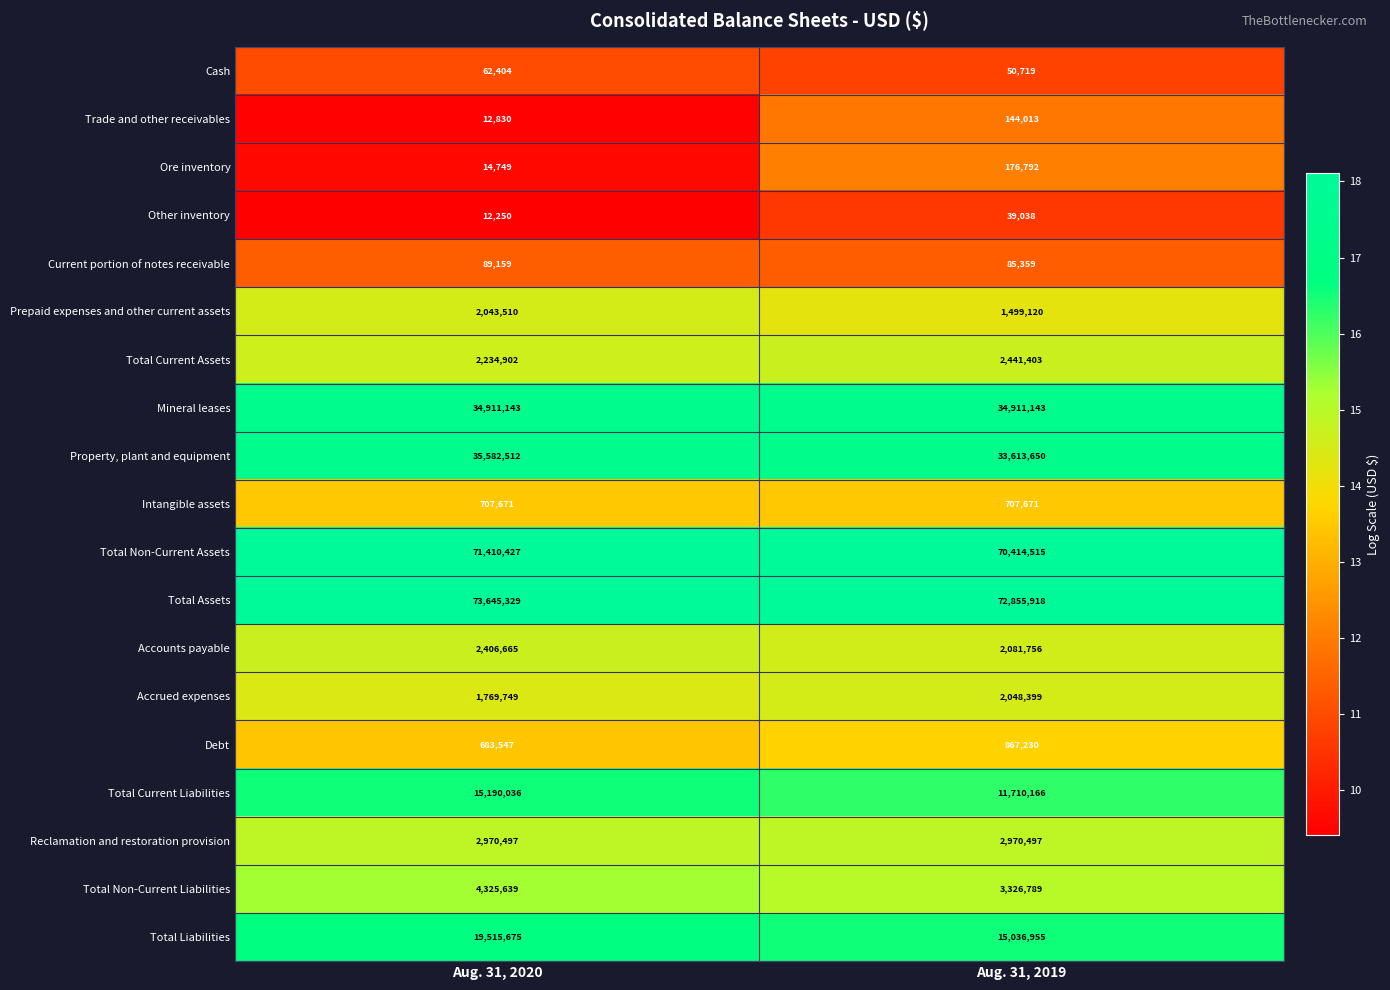

Read the Total Current Assets value at Aug. 31, 2020.

2234902